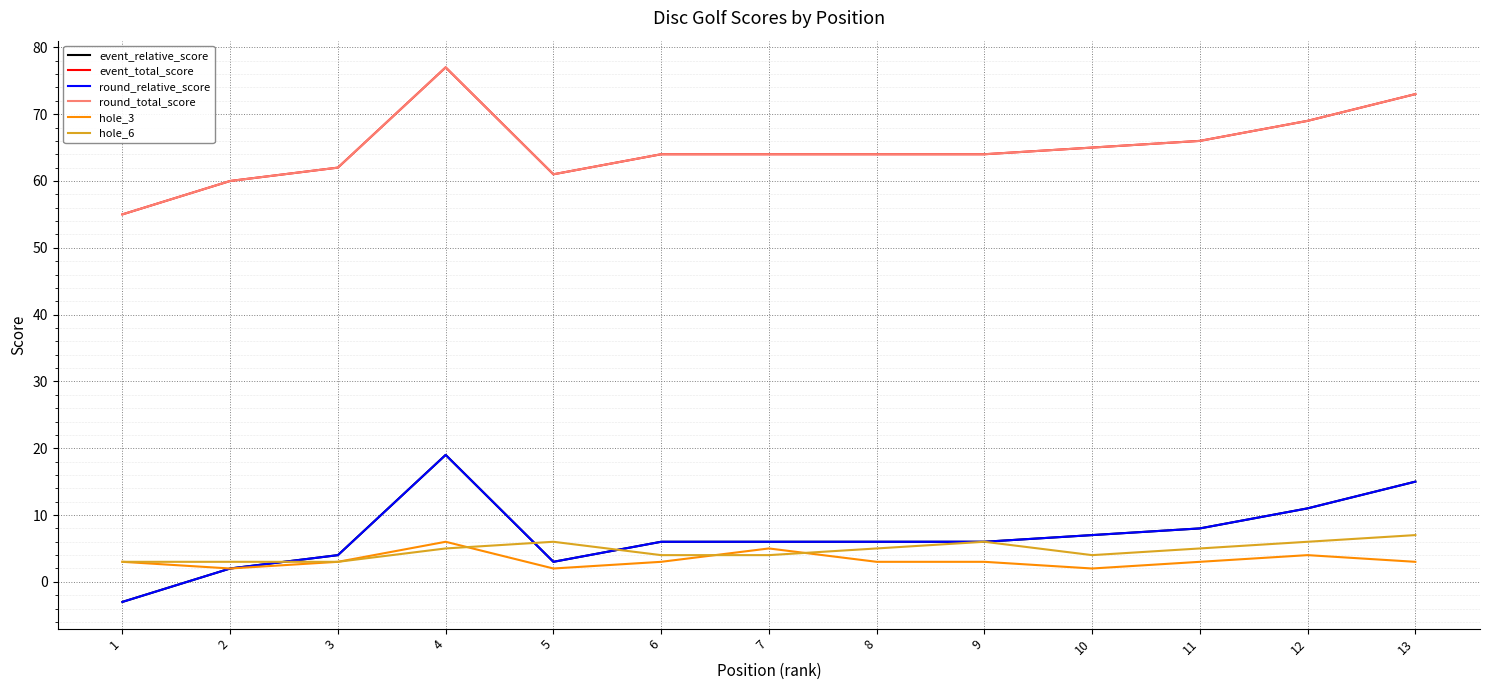

The value of event_relative_score at 5 is 2. True or false?

False